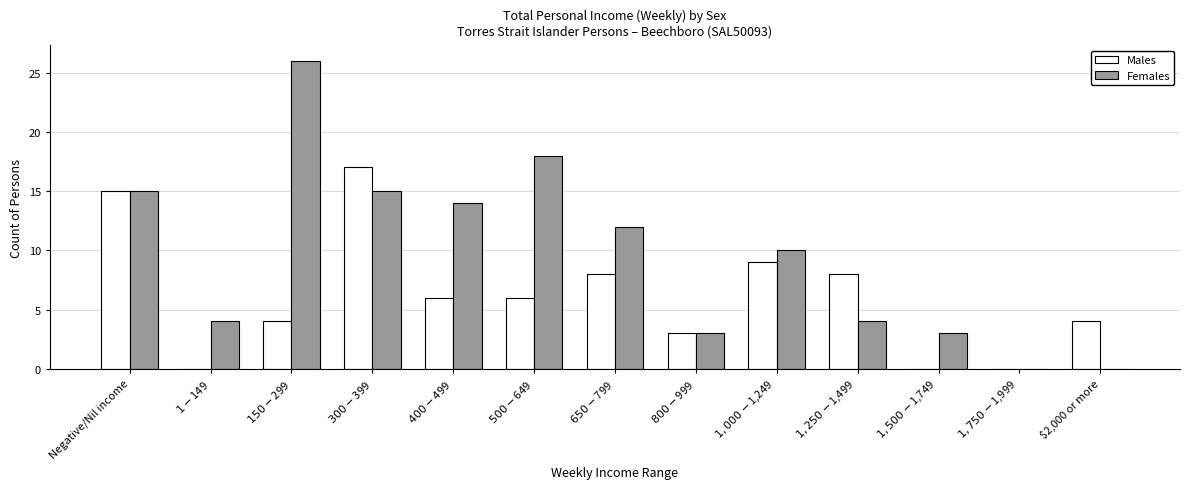

The value of Males at $2,000 or more is 5. True or false?

False